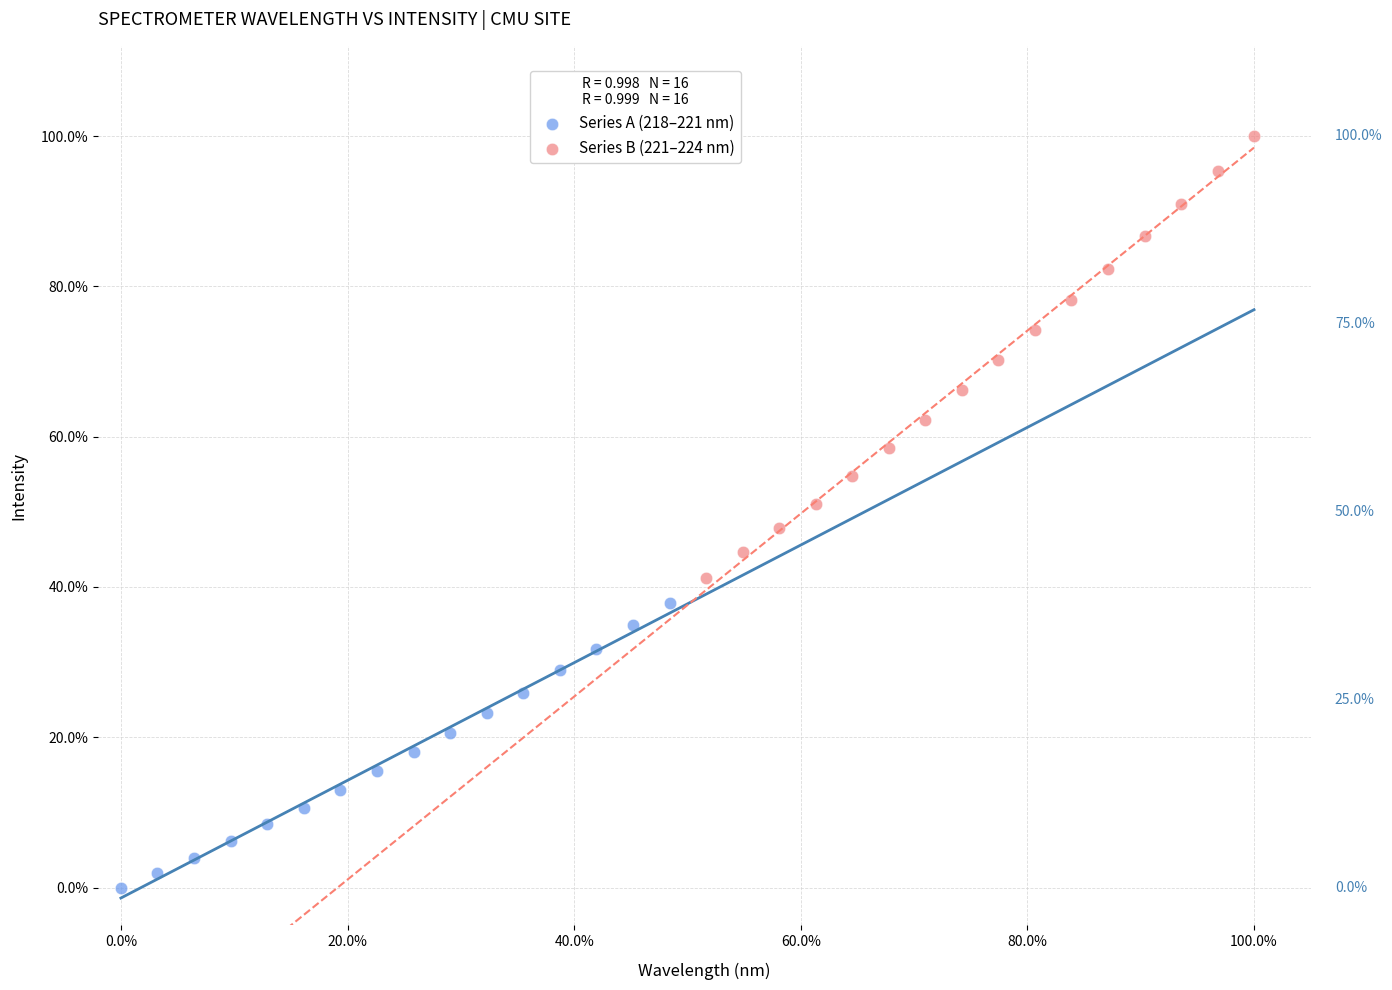

Which series contains the highest Y value?

Series B (221–224 nm)